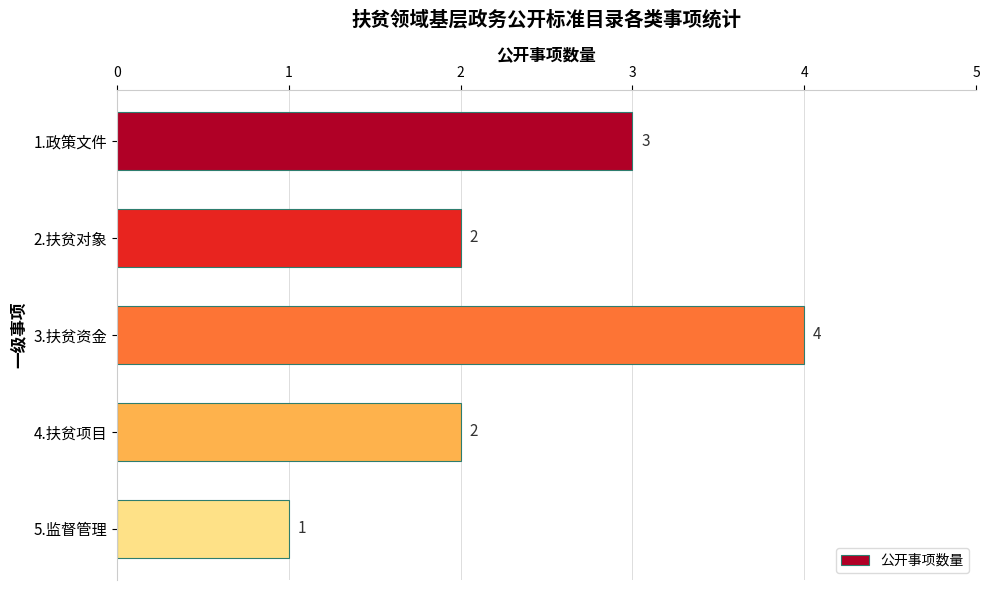

Which has a higher value, 5.监督管理 or 2.扶贫对象?

2.扶贫对象